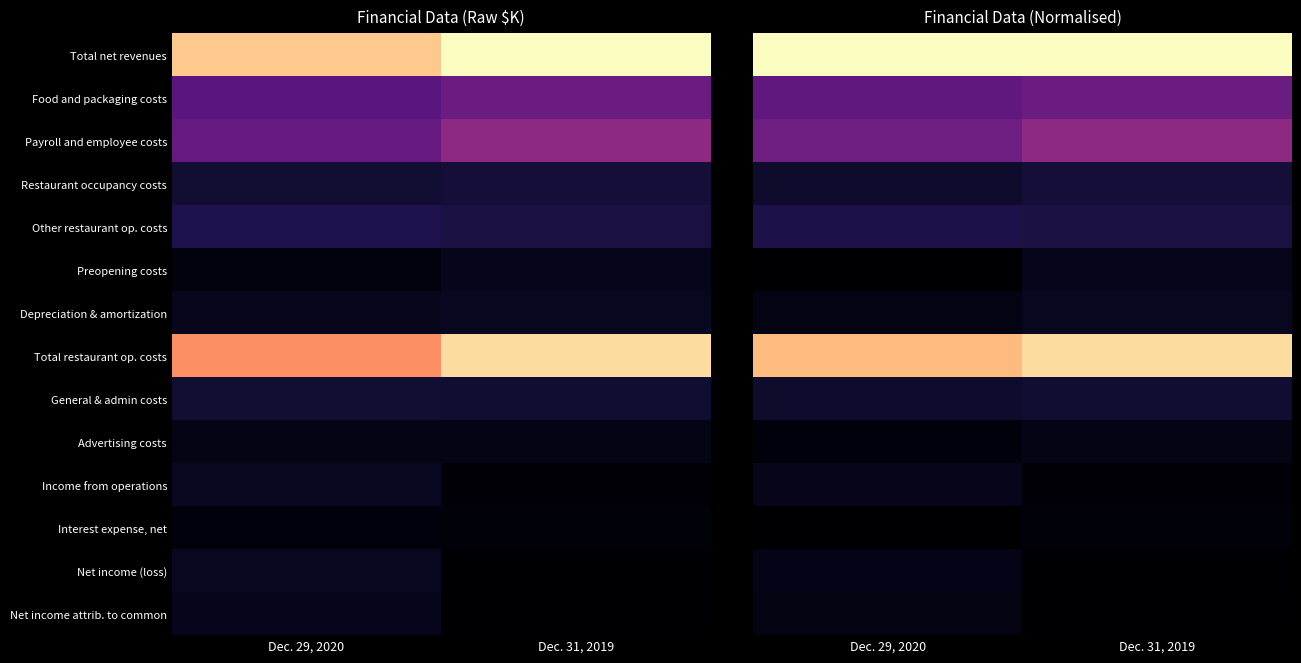

At which category is the sum across all series the highest?

Dec. 31, 2019